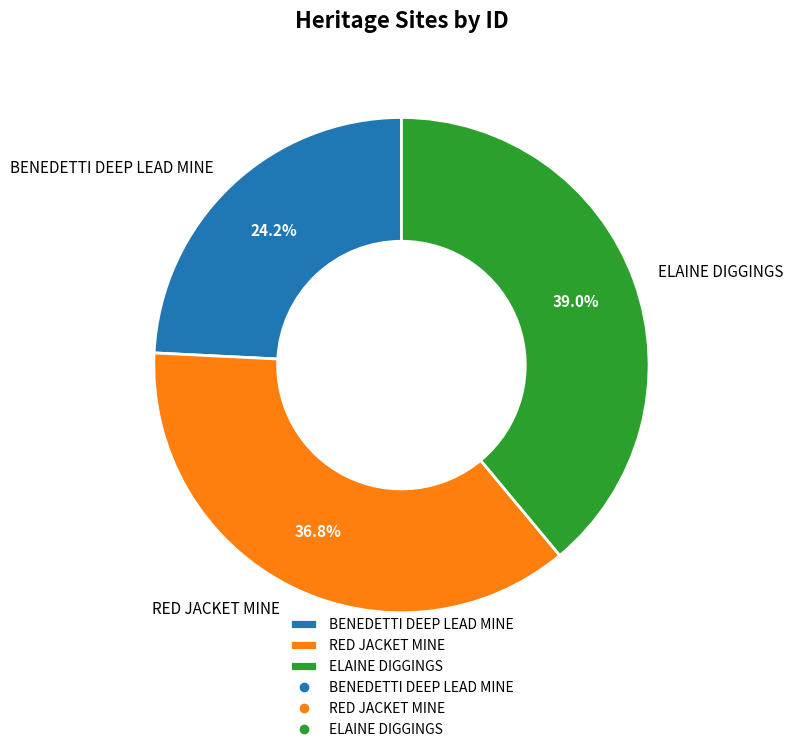

True or false: RED JACKET MINE accounts for 37% of the total.

True